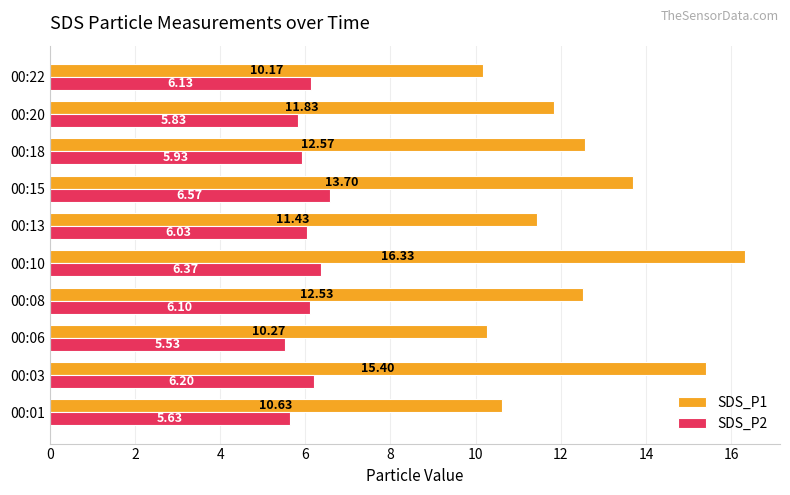

At 00:20, list the series in order from smallest to largest.

SDS_P2, SDS_P1